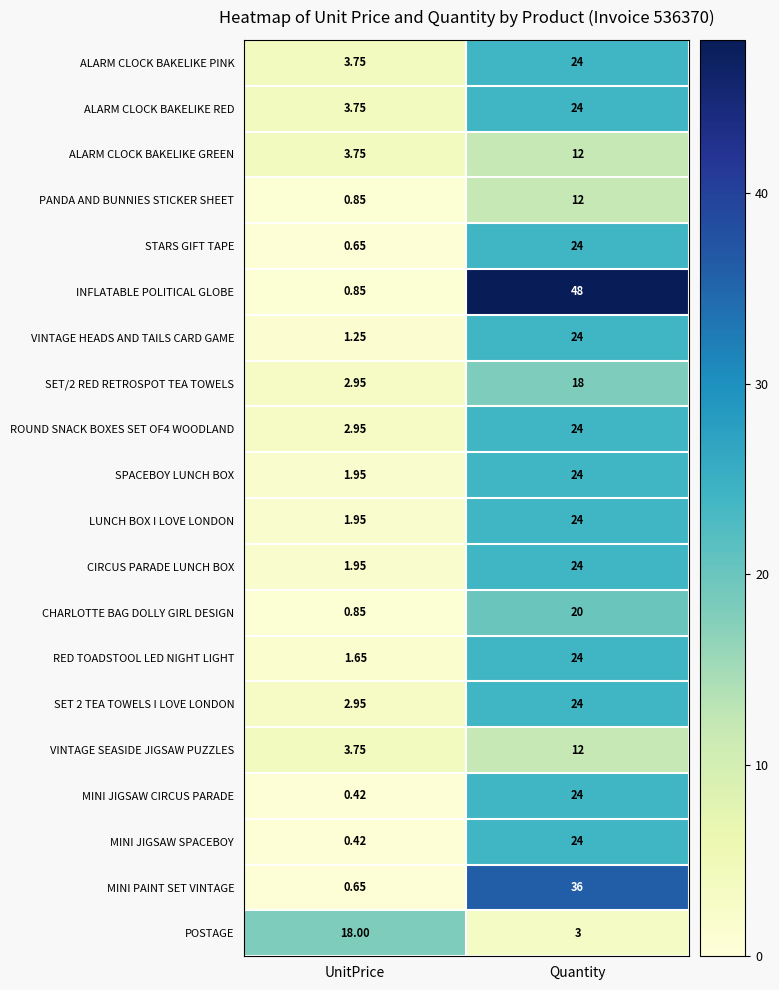

Rank the categories by CHARLOTTE BAG DOLLY GIRL DESIGN value from highest to lowest.

Quantity, UnitPrice